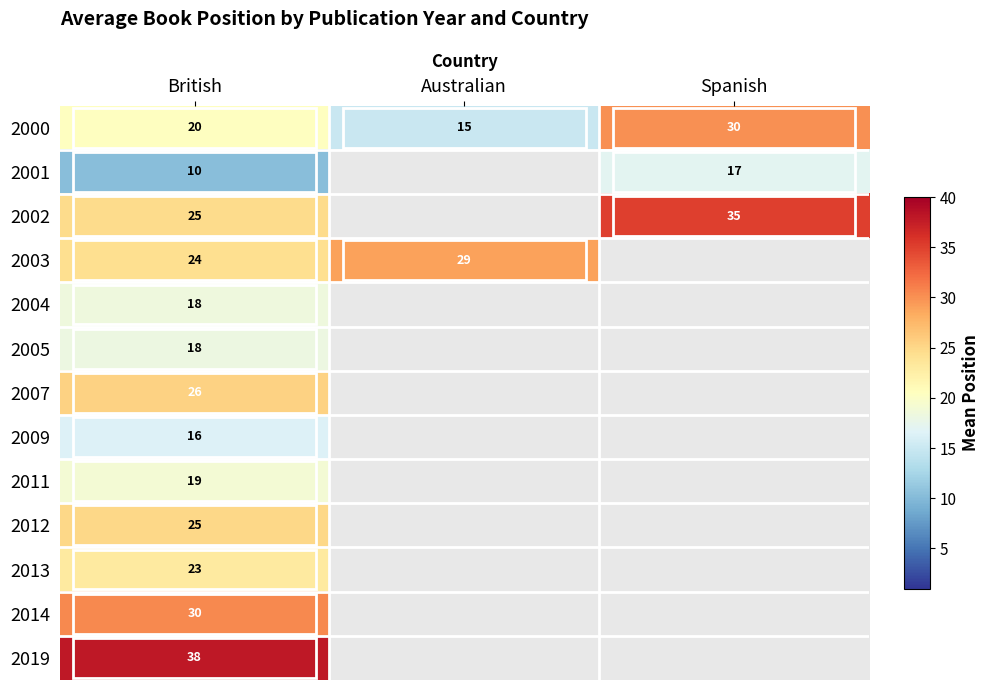

Is it true that 2000 equals 8.9 at Australian?

False